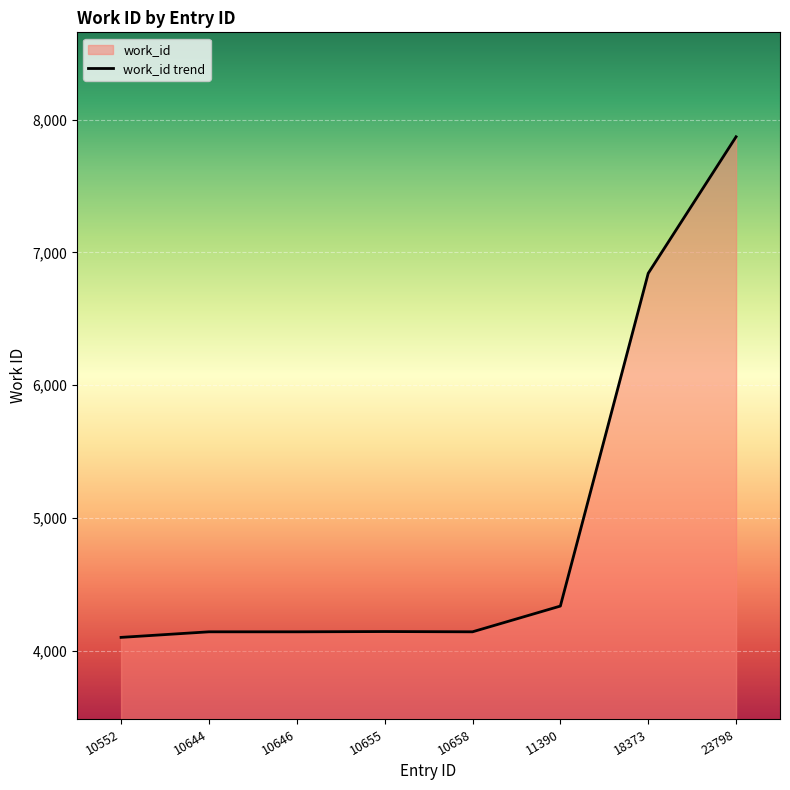

True or false: the data shows 2569 at 10658.

False